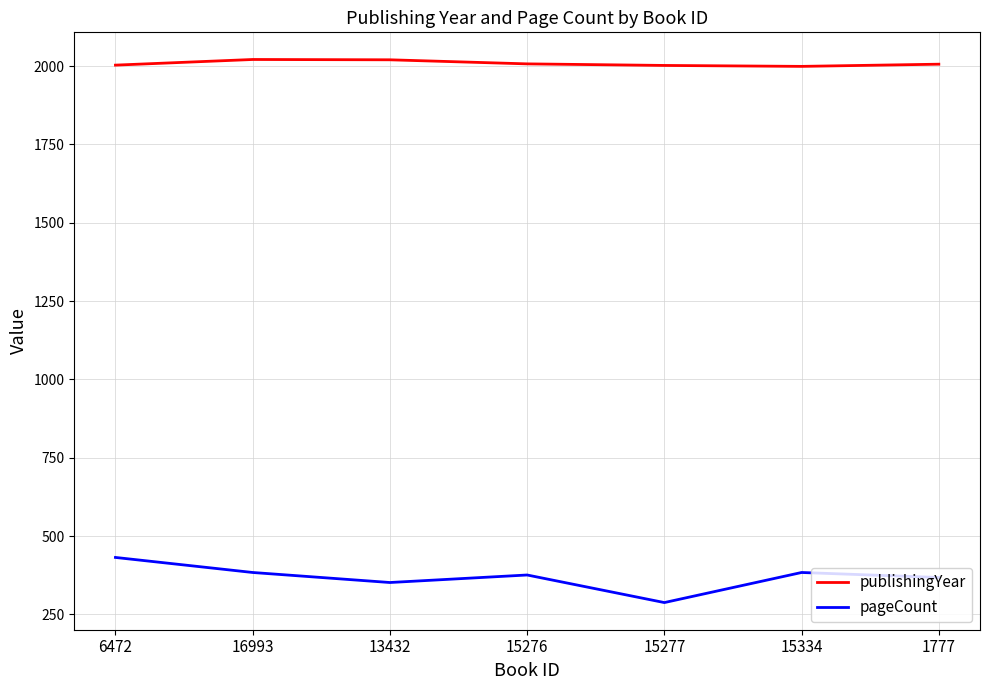

At which label does pageCount reach its peak?

6472